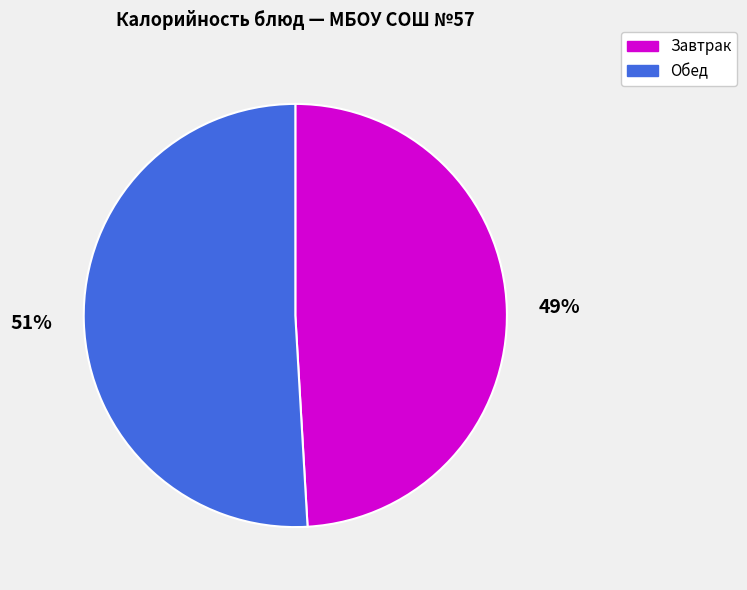

Do Обед and Завтрак together represent more than half of the pie?

Yes